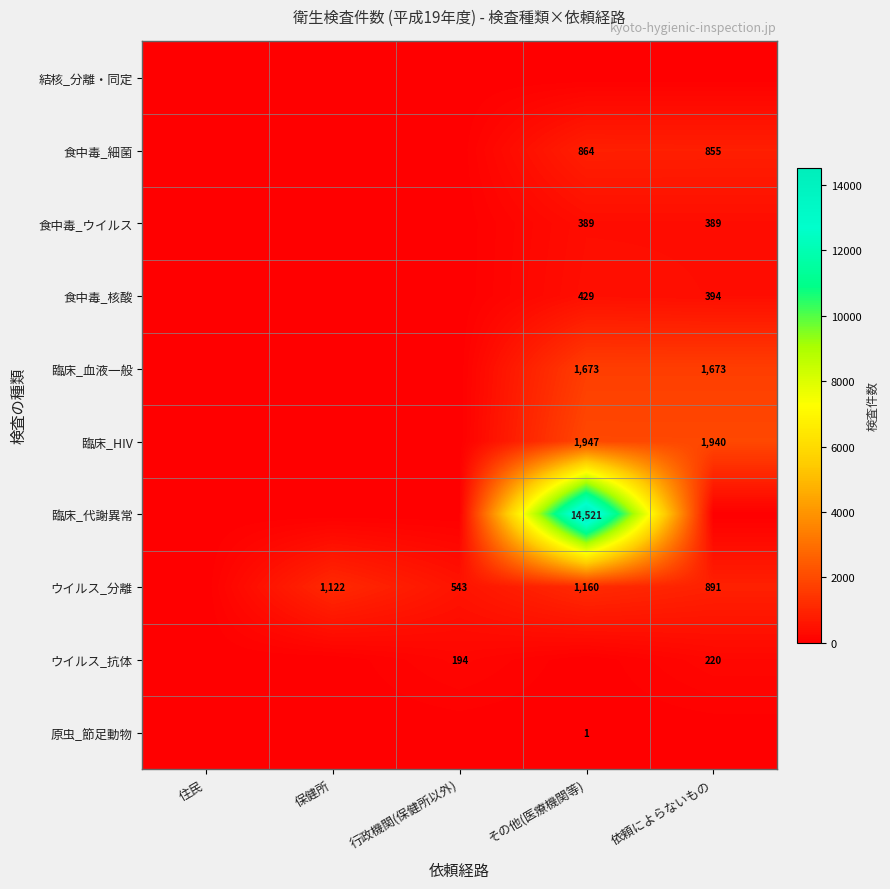

Is it true that 食中毒_核酸 equals 429 at その他(医療機関等)?

True